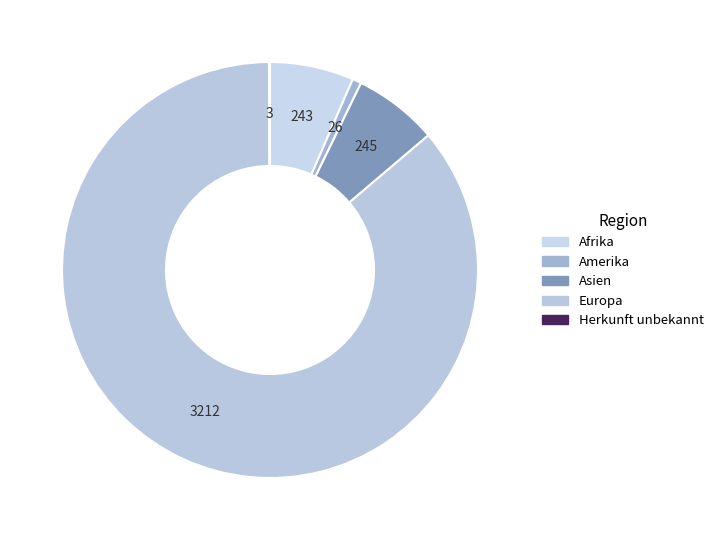

What is the largest slice in the pie chart?

Europa